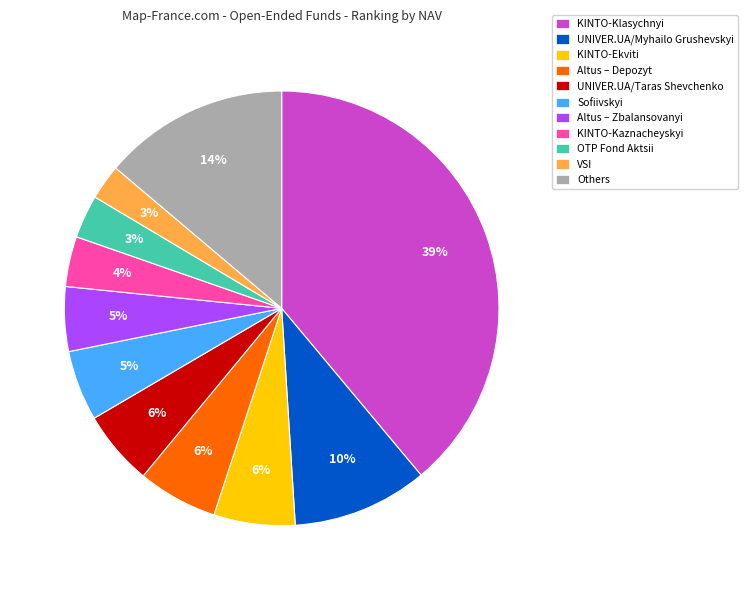

Count the number of slices in the pie.

11